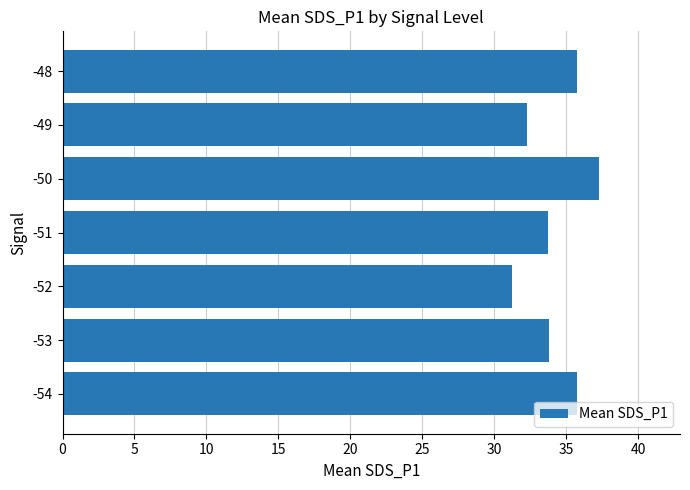

Is it true that the value at -53 is 33.8?

True